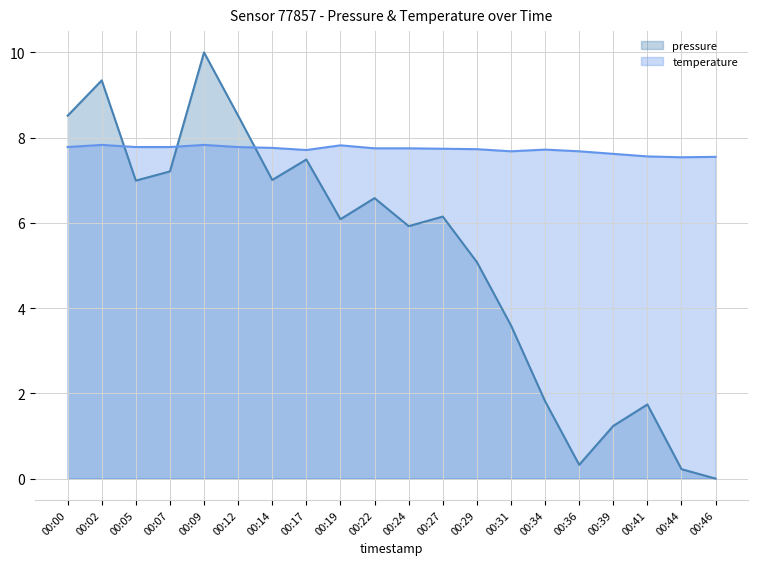

What is the highest value of the pressure series?

10.0